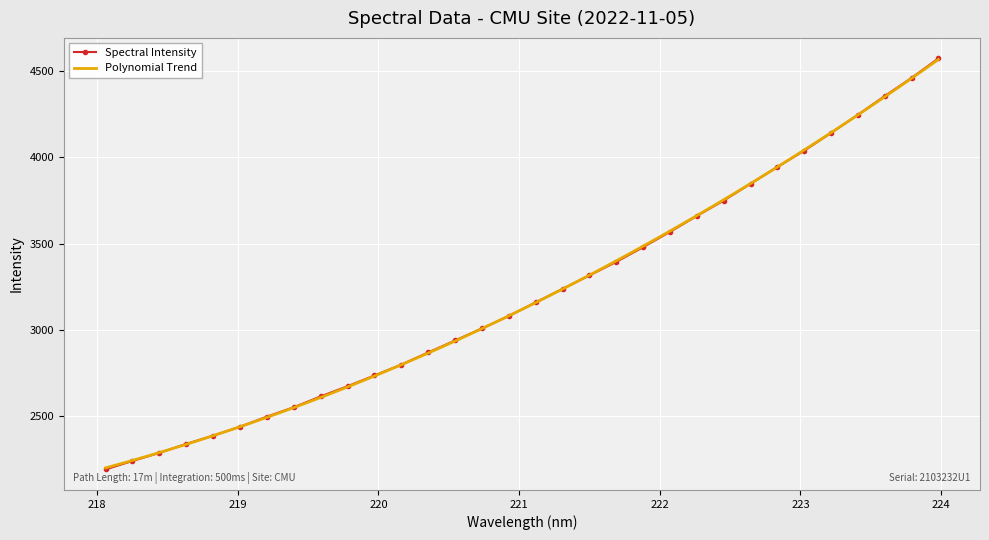

What is the label of the 19th point from the right?

220.5444